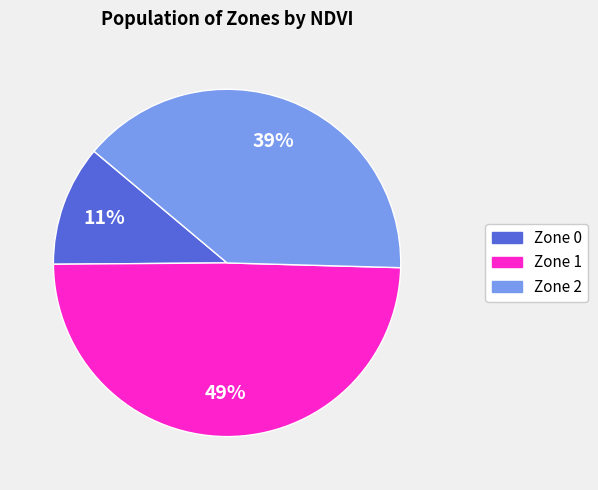

Which slice is the largest?

Zone 1